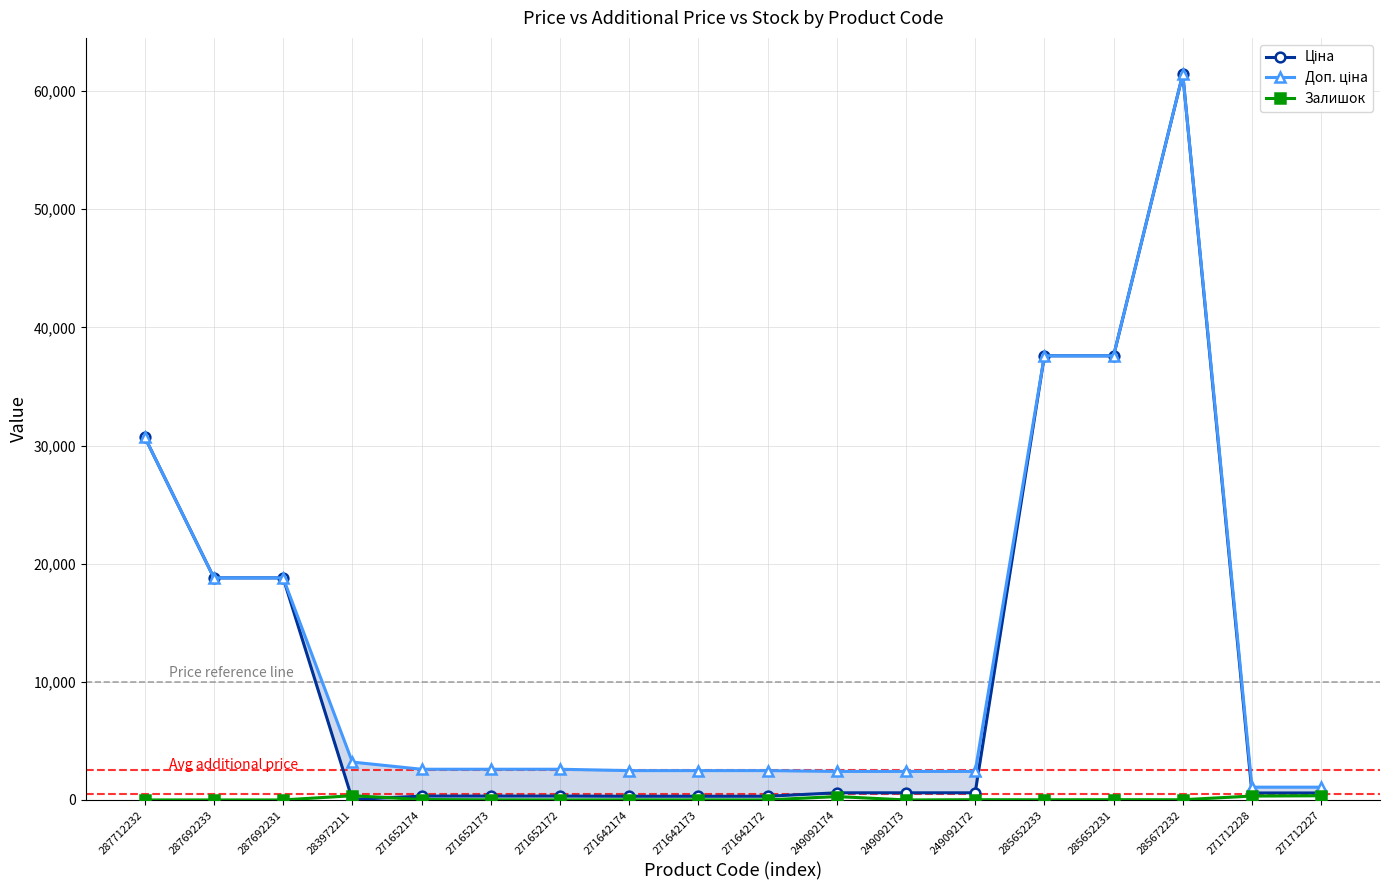

What position from the left is 249092174?

11